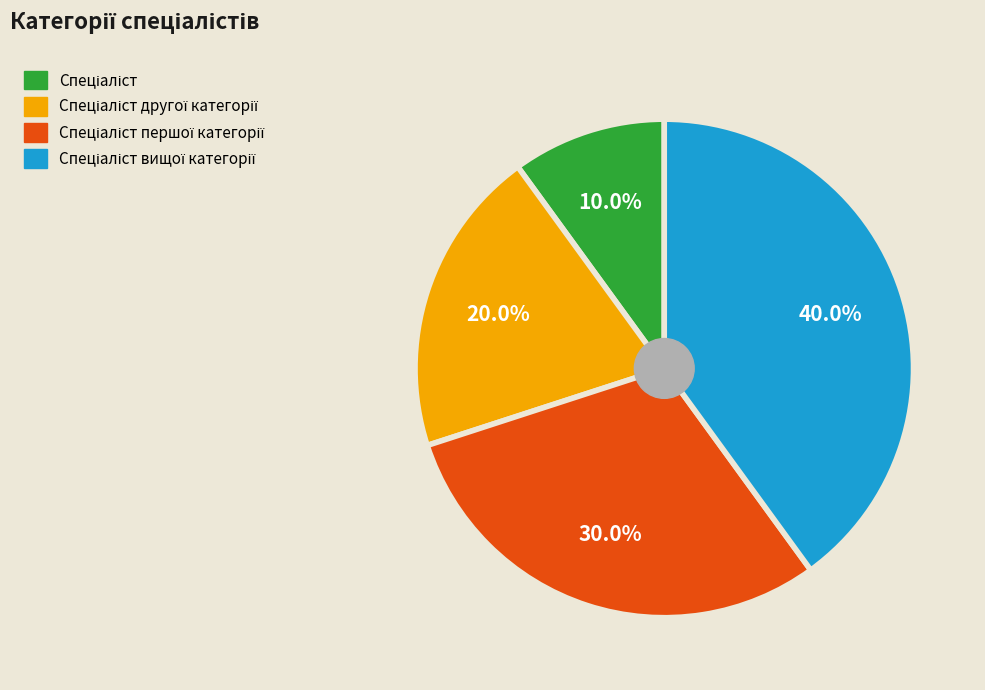

Is there any slice that represents more than half of the pie?

No